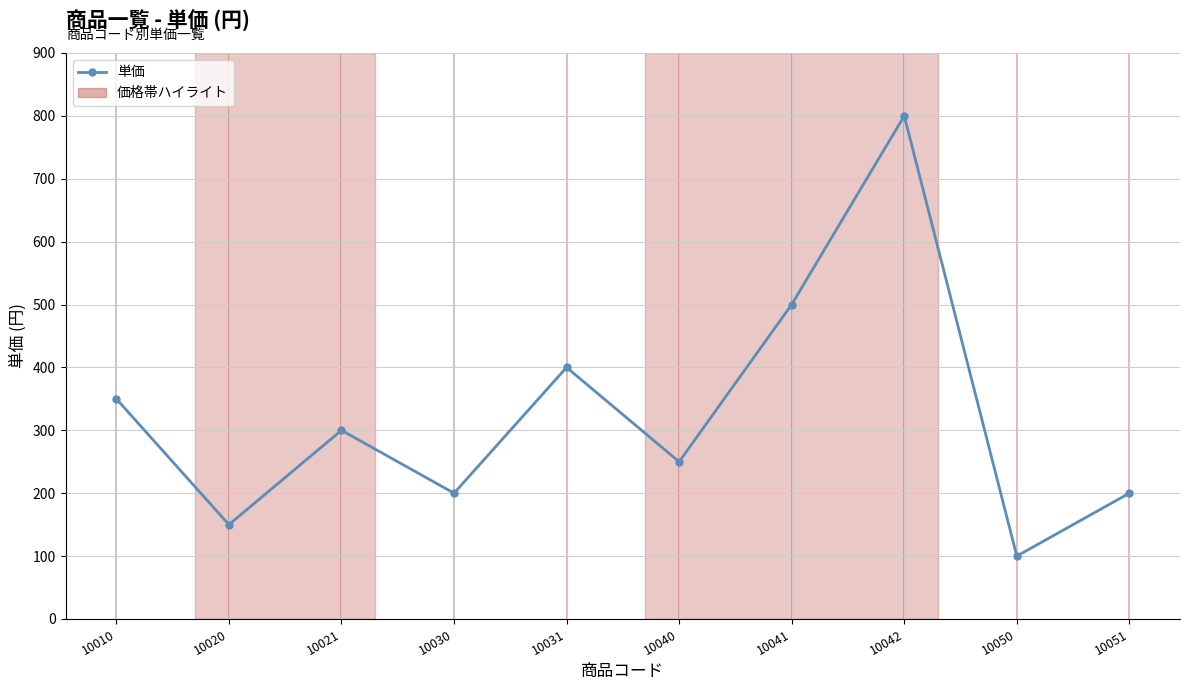

What value does the data have at 10050?

100